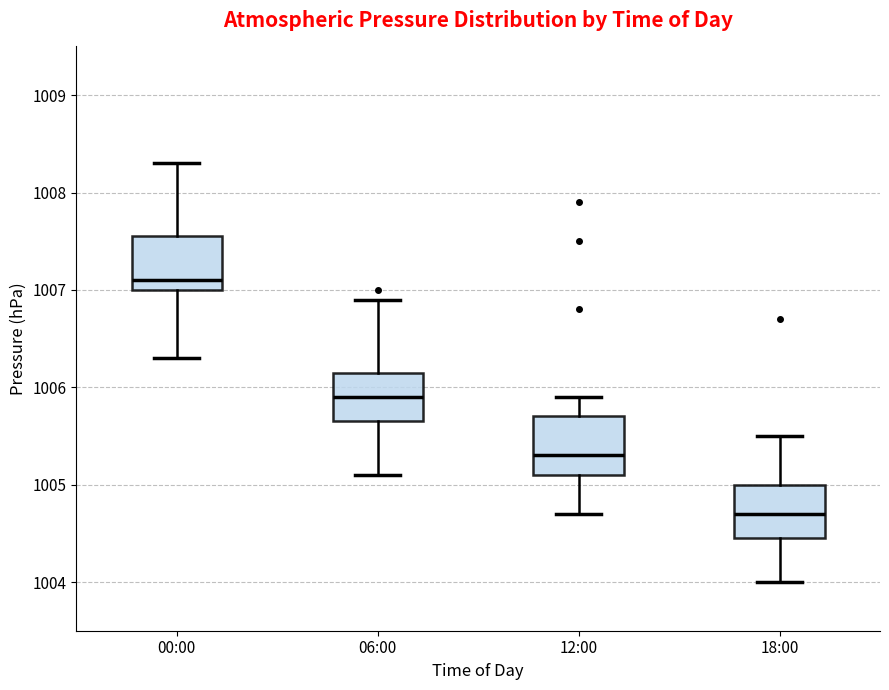

Where is the lower edge of the box for 06:00 on the y-axis? The values are not printed on the chart, so give them approximately, as read against the axis.

1005.7